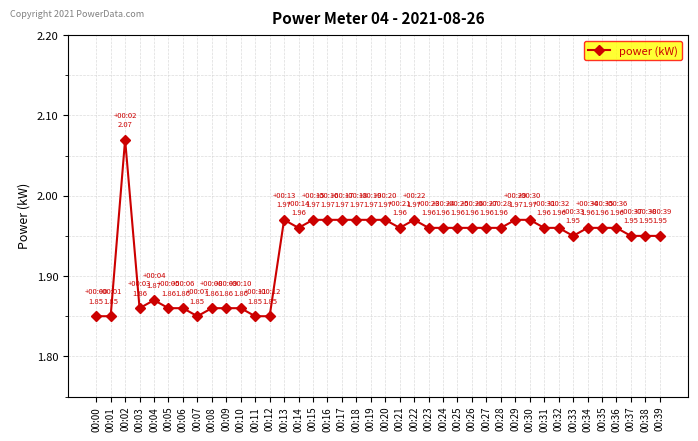

Which has a higher value, 00:35 or 00:05?

00:35